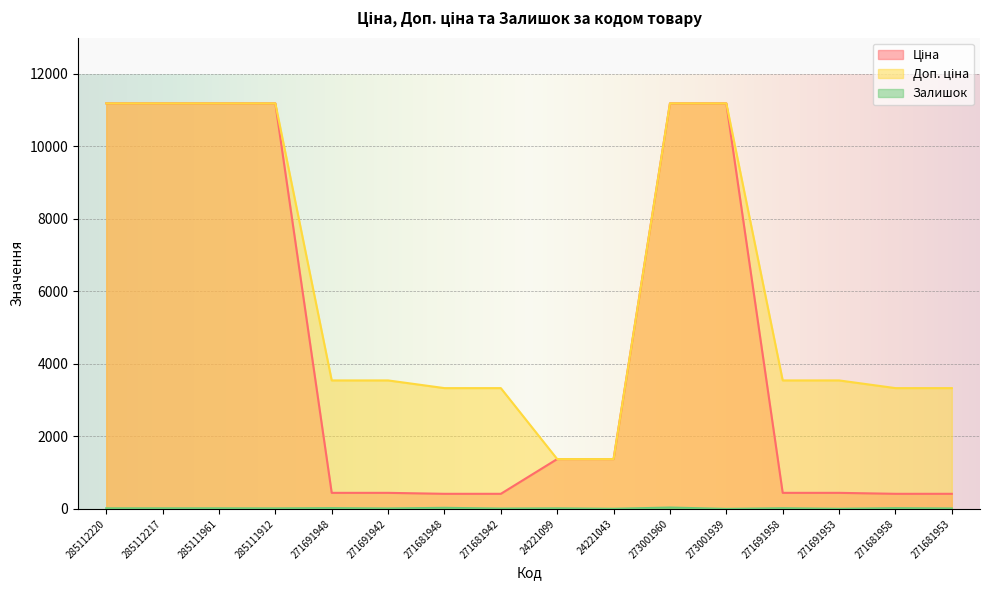

Where is Залишок nearest to the value 19?

271691958